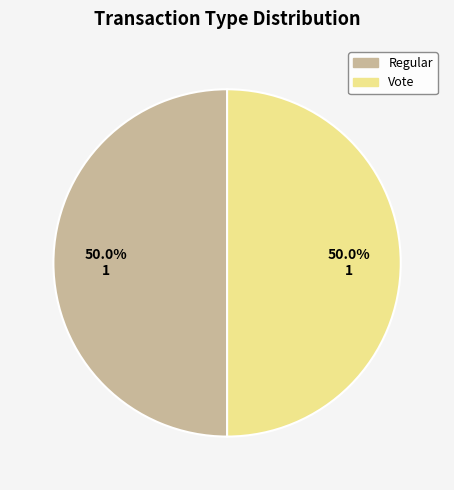

The Regular slice represents 50% of the pie. True or false?

True